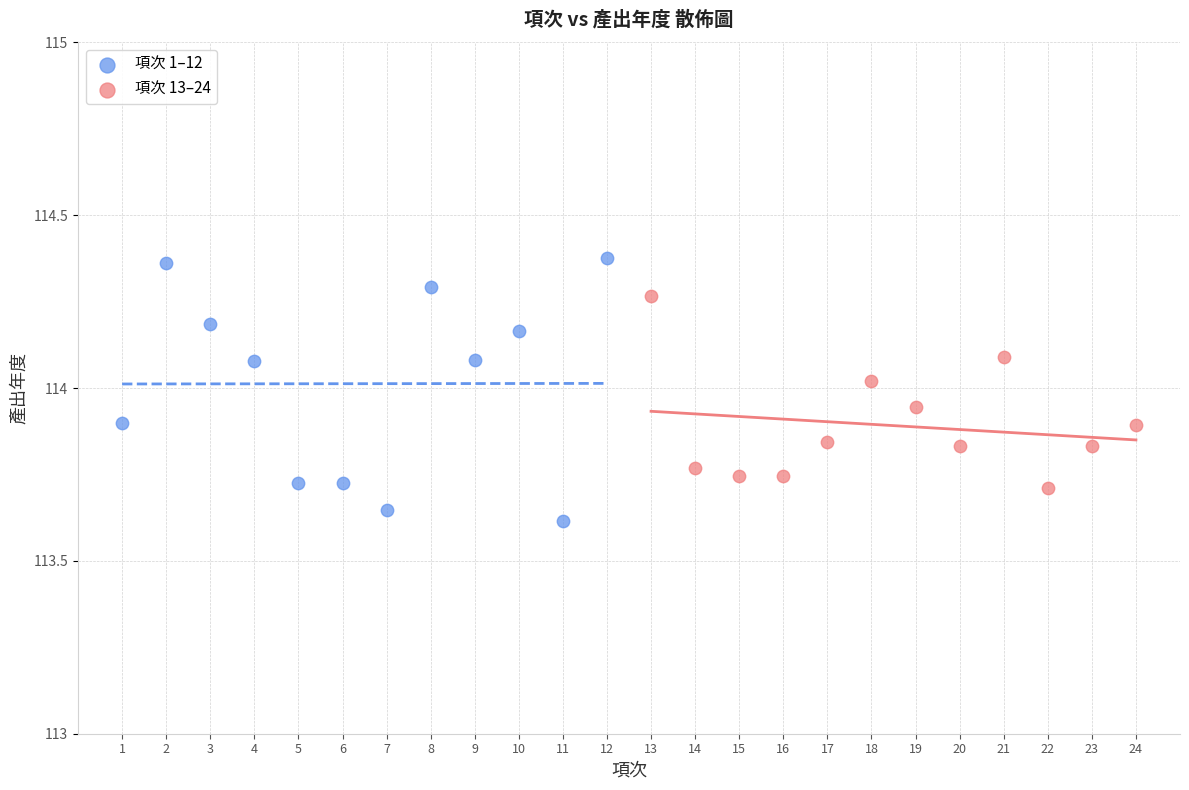

Which series has the widest spread of Y values?

項次 1–12